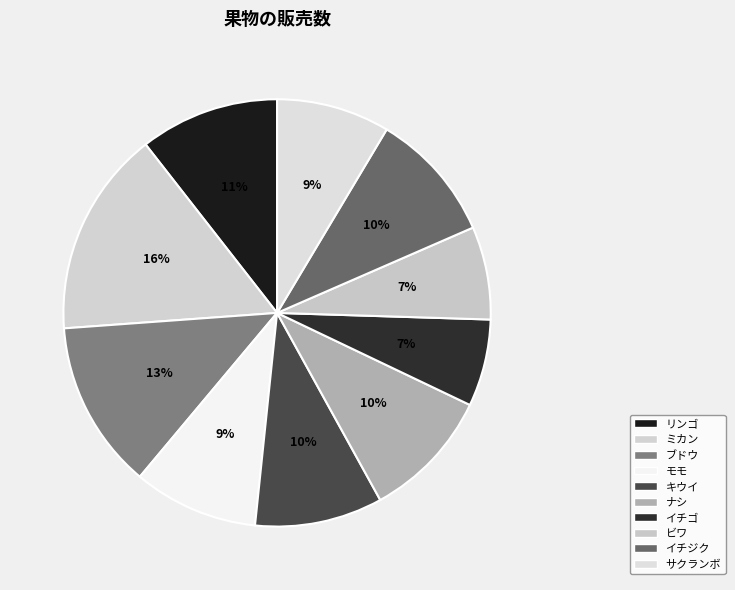

What is the ratio of the value at ミカン to the value at ビワ?

2.2